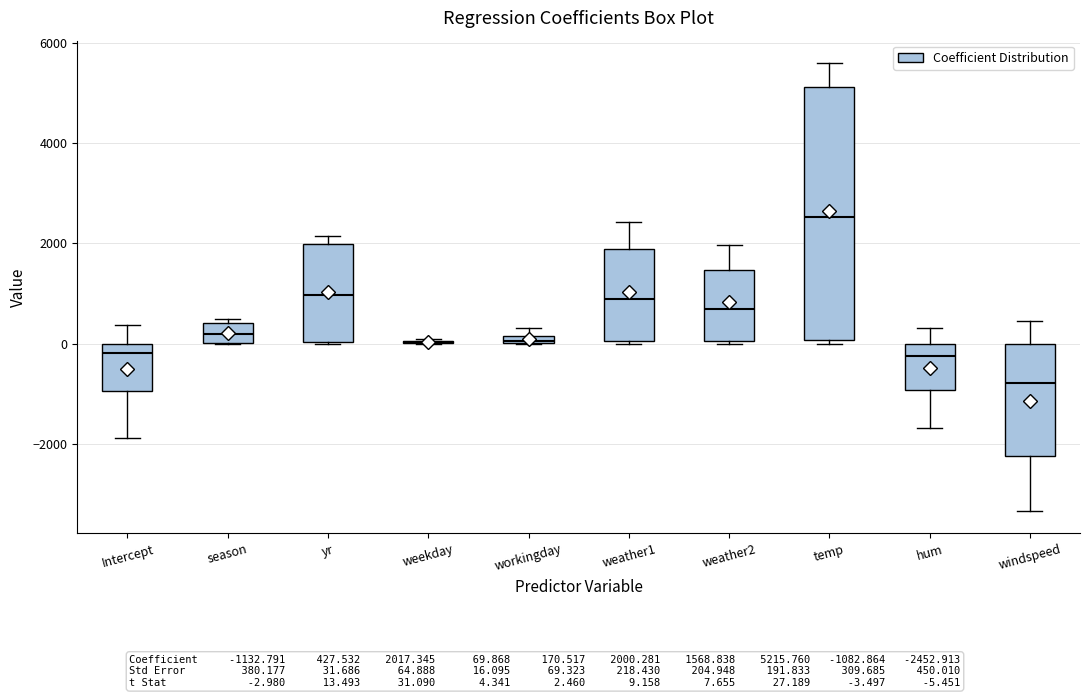

Where is the lower edge of the box for windspeed on the y-axis? The values are not printed on the chart, so give them approximately, as read against the axis.

-2200